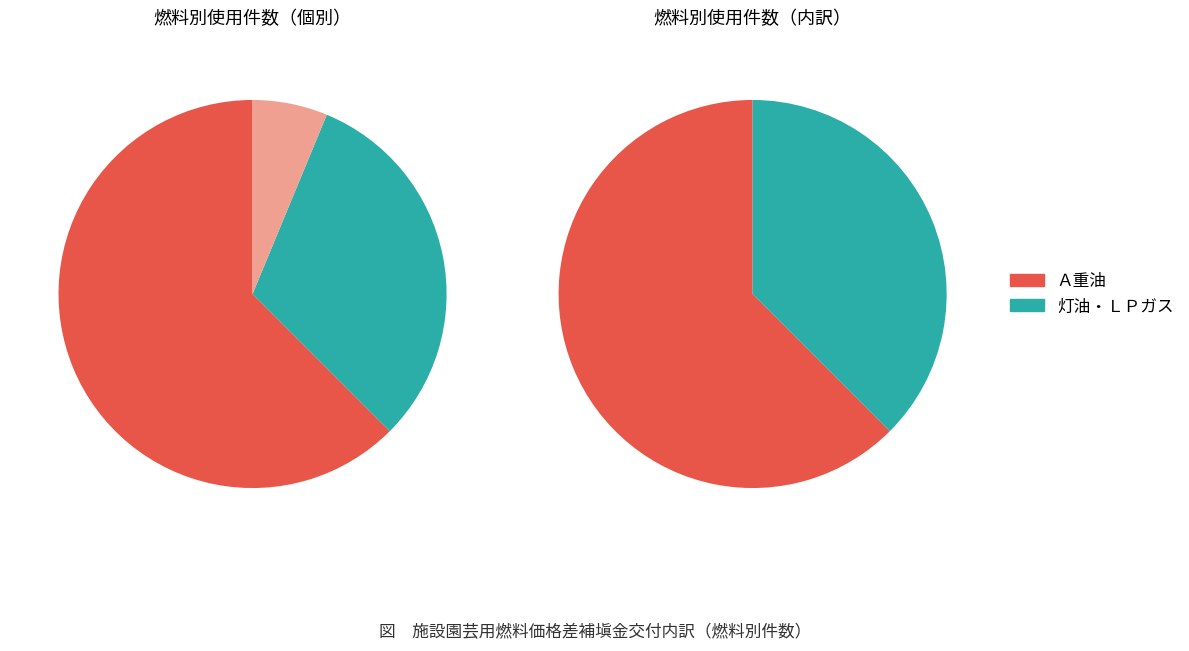

Is there a majority slice in this chart?

Yes